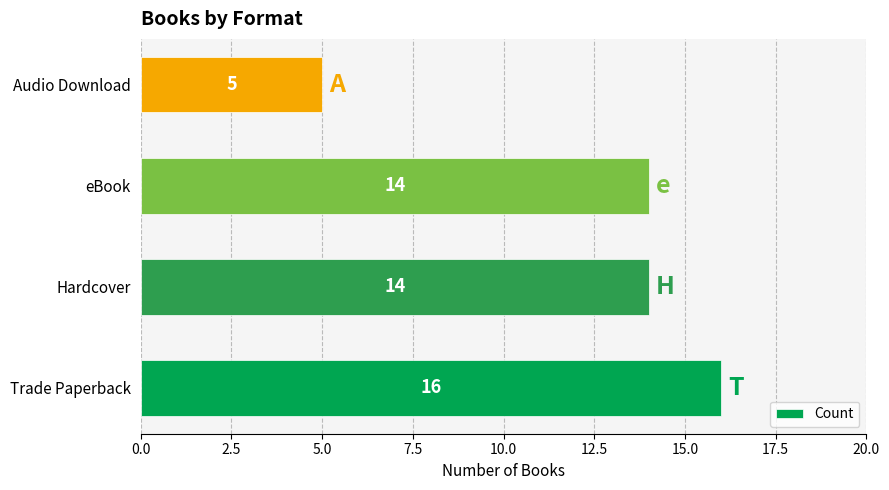

How many bars are there in total?

4